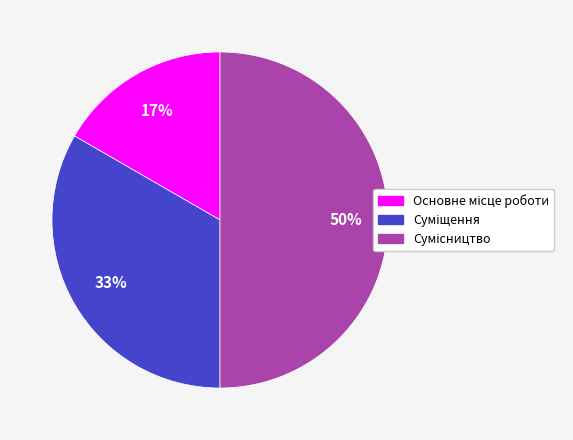

To the nearest percent, what is the difference between the largest and smallest slice percentages?

33%